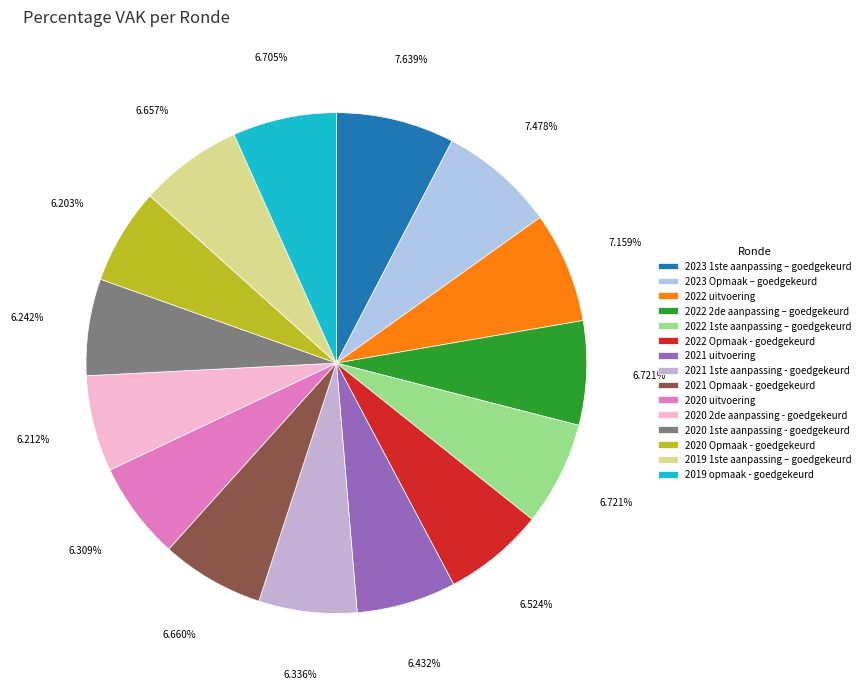

Is 2023 Opmaak – goedgekeurd the majority of the pie?

No